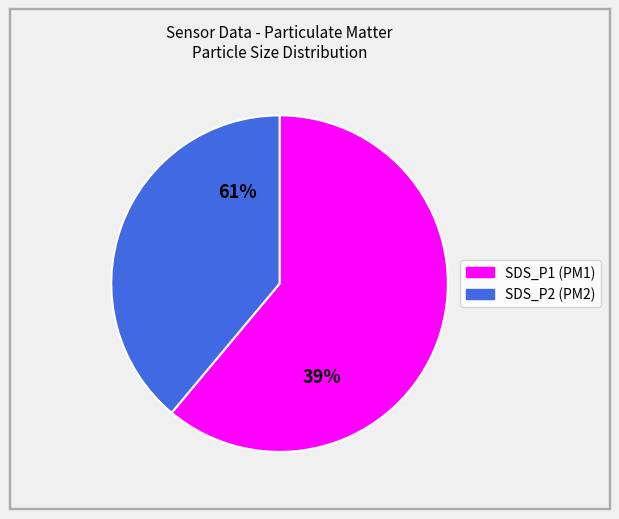

Approximately how many times larger is the value at SDS_P2 compared to SDS_P1?

0.6